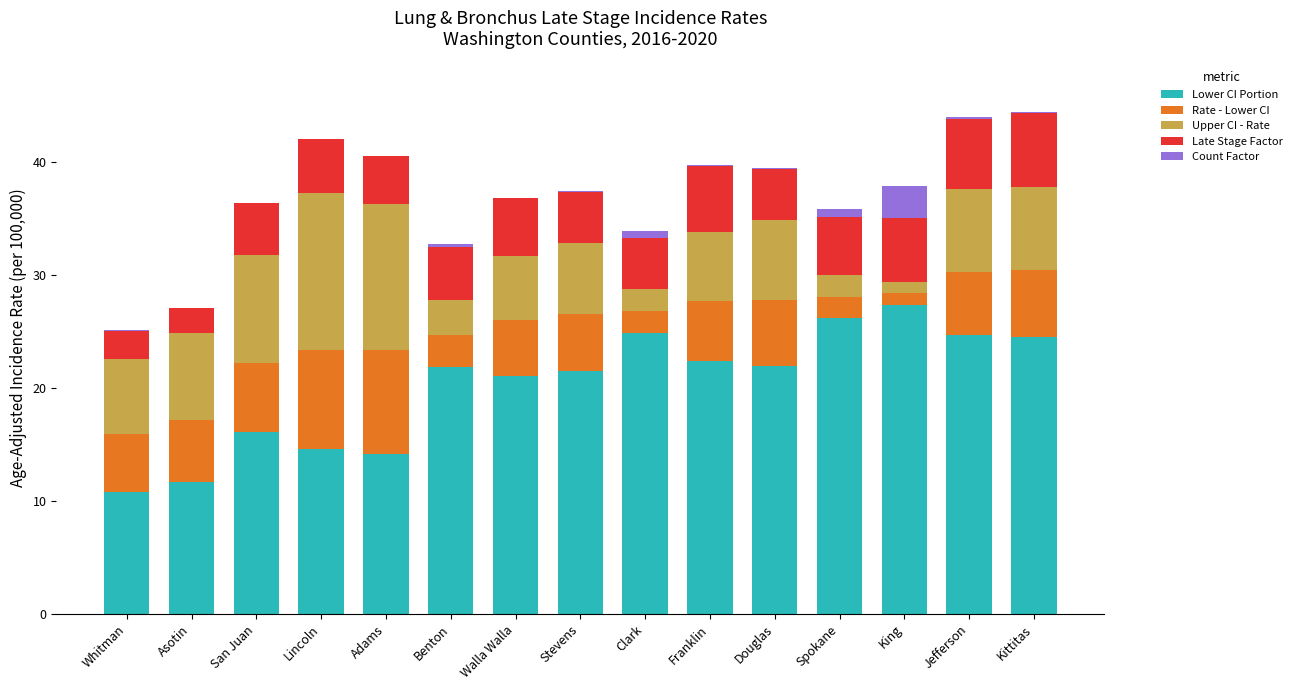

Is it true that Lower CI Portion equals 22.0 at Douglas?

True